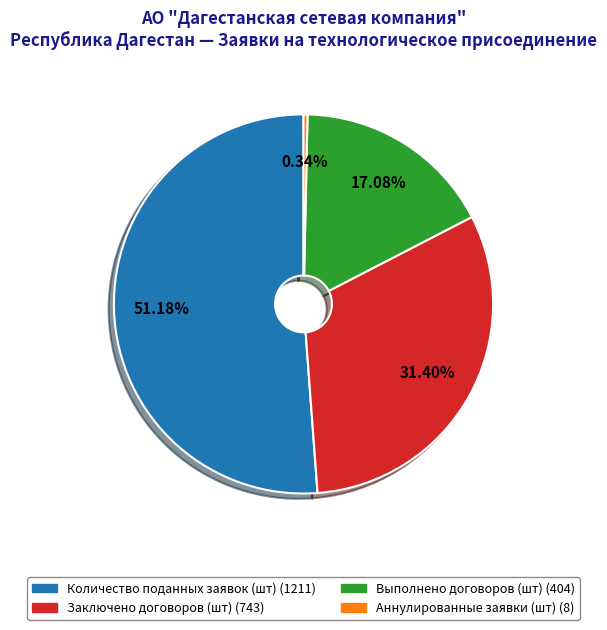

The Выполнено договоров (шт) slice represents 10% of the pie. True or false?

False